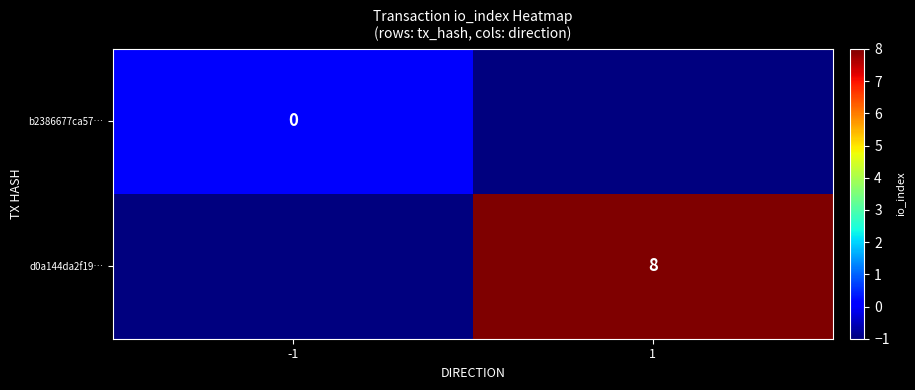

The value of d0a144da2f19… at 1 is 8. True or false?

True